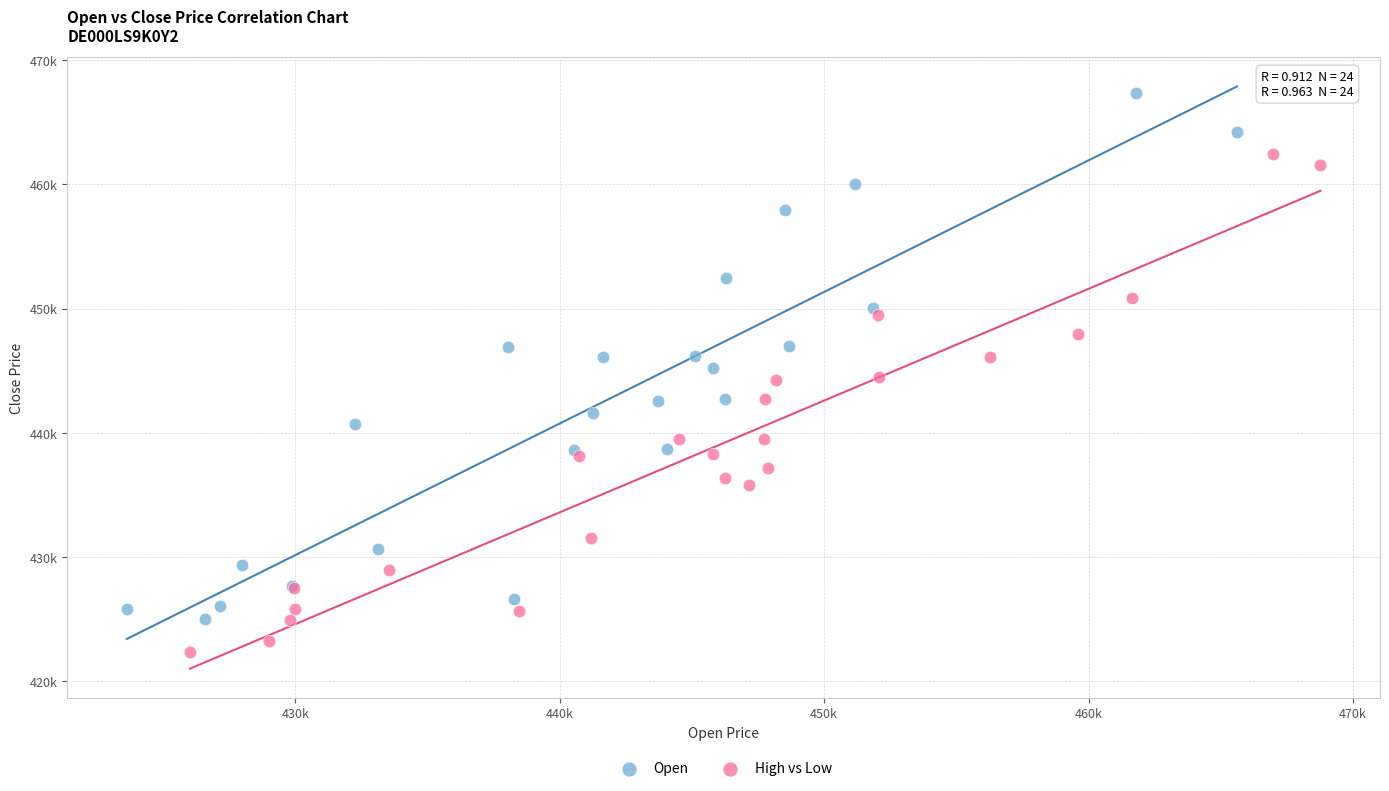

Which series contains the highest Y value?

Open